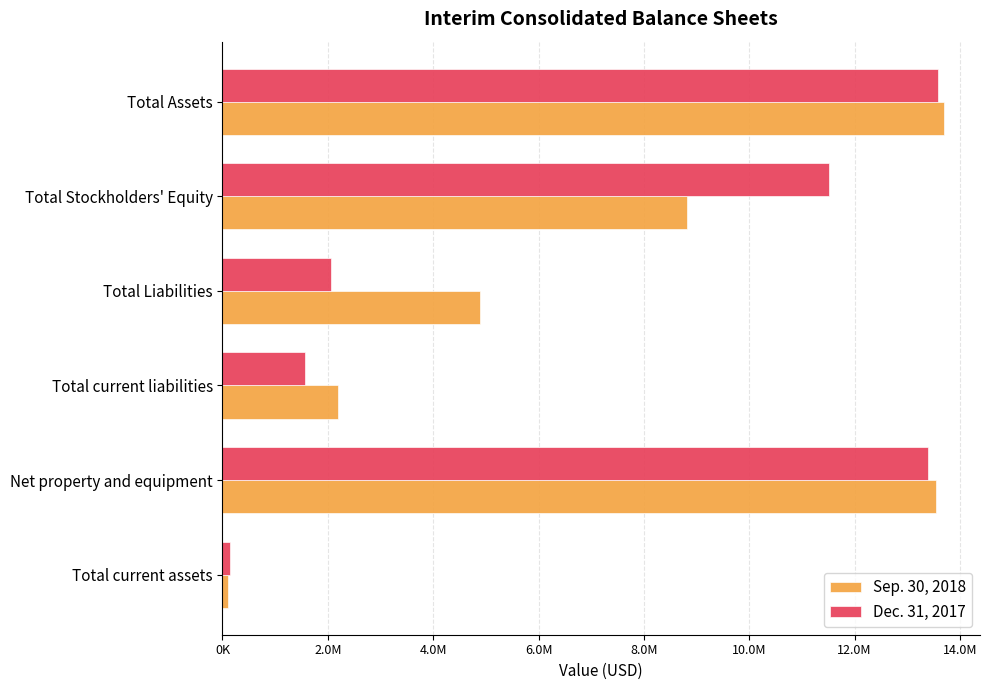

What are all the series names shown in the legend?

Sep. 30, 2018, Dec. 31, 2017